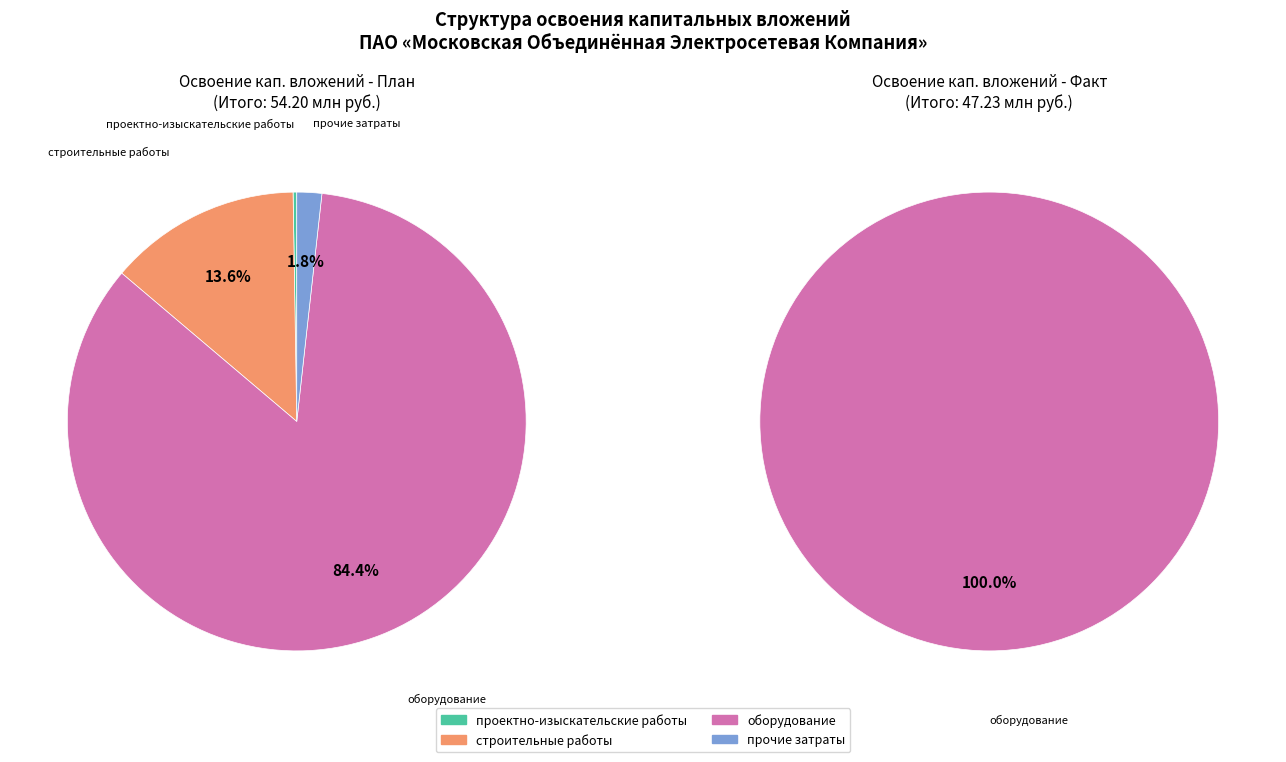

To the nearest percent, what is the difference between the проектно-изыскательские работы and строительные работы slice percentages?

13%